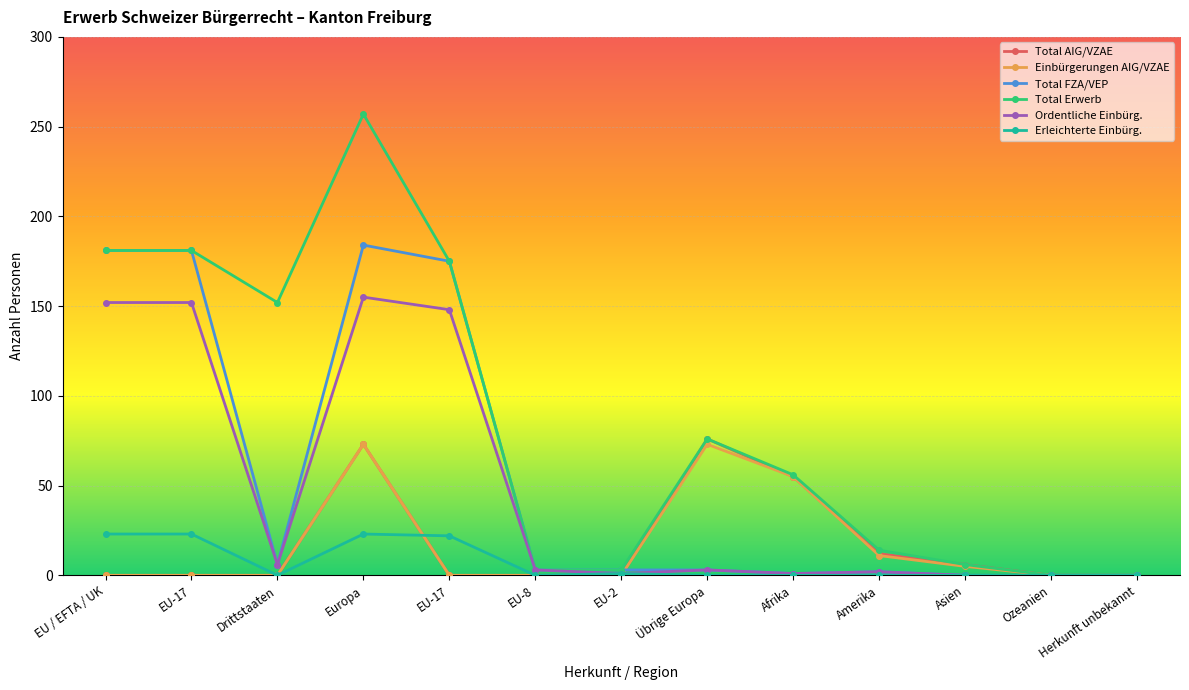

Reading left to right, extract all data points from this chart.

Total AIG/VZAE: 0	0	0	73	0	0	0	76	55	12	6	0	0
Einbürgerungen AIG/VZAE: 0	0	0	73	0	0	0	73	55	11	5	0	0
Total FZA/VEP: 181	181	6	184	175	3	3	3	1	2	0	0	0
Total Erwerb: 181	181	152	257	175	3	3	76	56	14	6	0	0
Ordentliche Einbürg.: 152	152	6	155	148	3	1	3	1	2	0	0	0
Erleichterte Einbürg.: 23	23	0	23	22	0	1	0	0	0	0	0	0